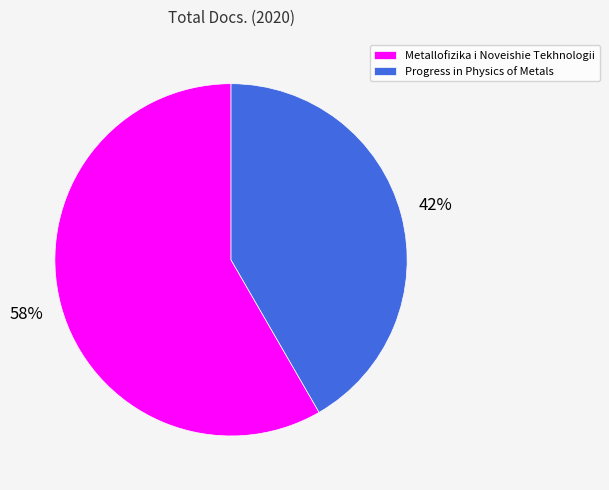

To the nearest percent, what percentage of the pie is Progress in Physics of Metals?

42%